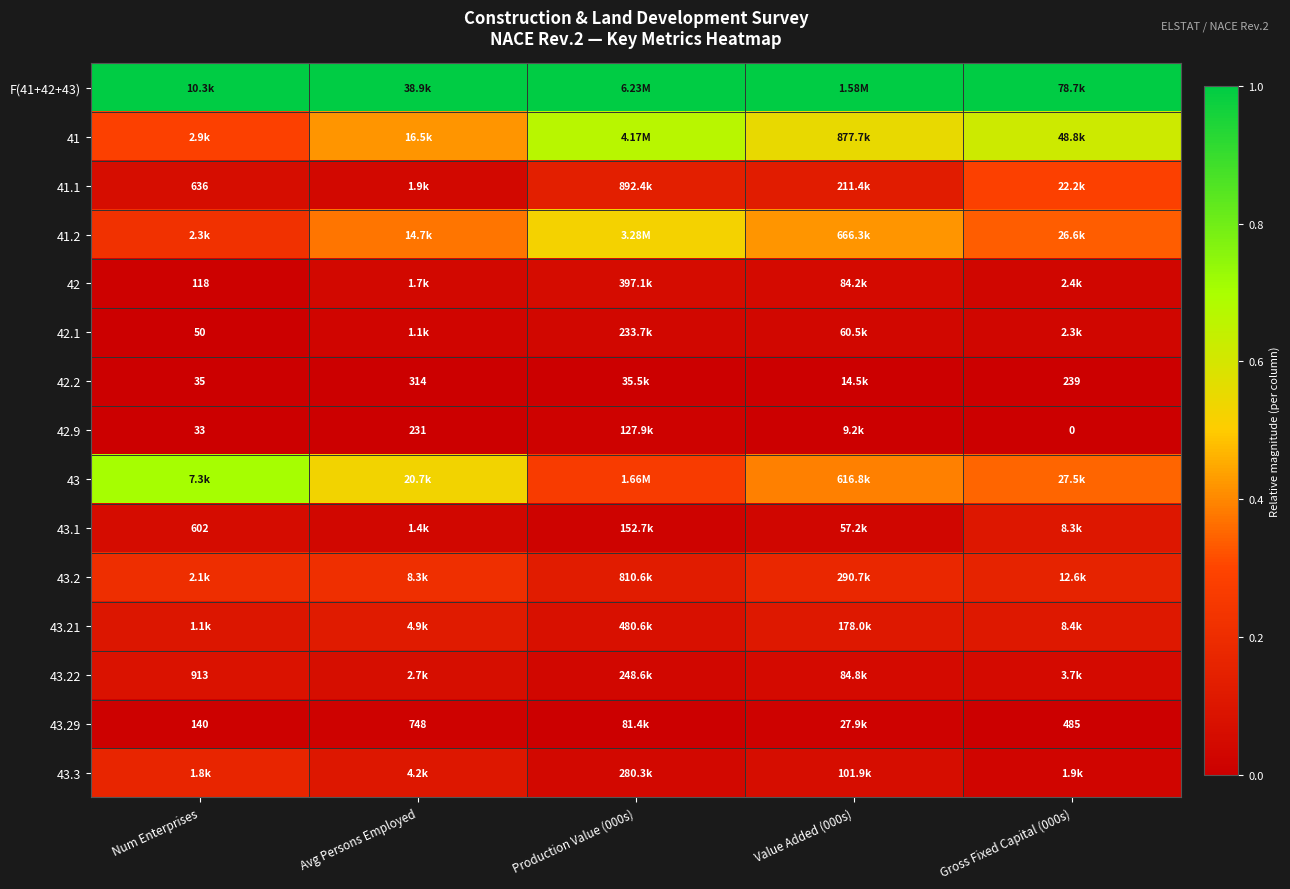

How many distinct data groups are displayed?

15